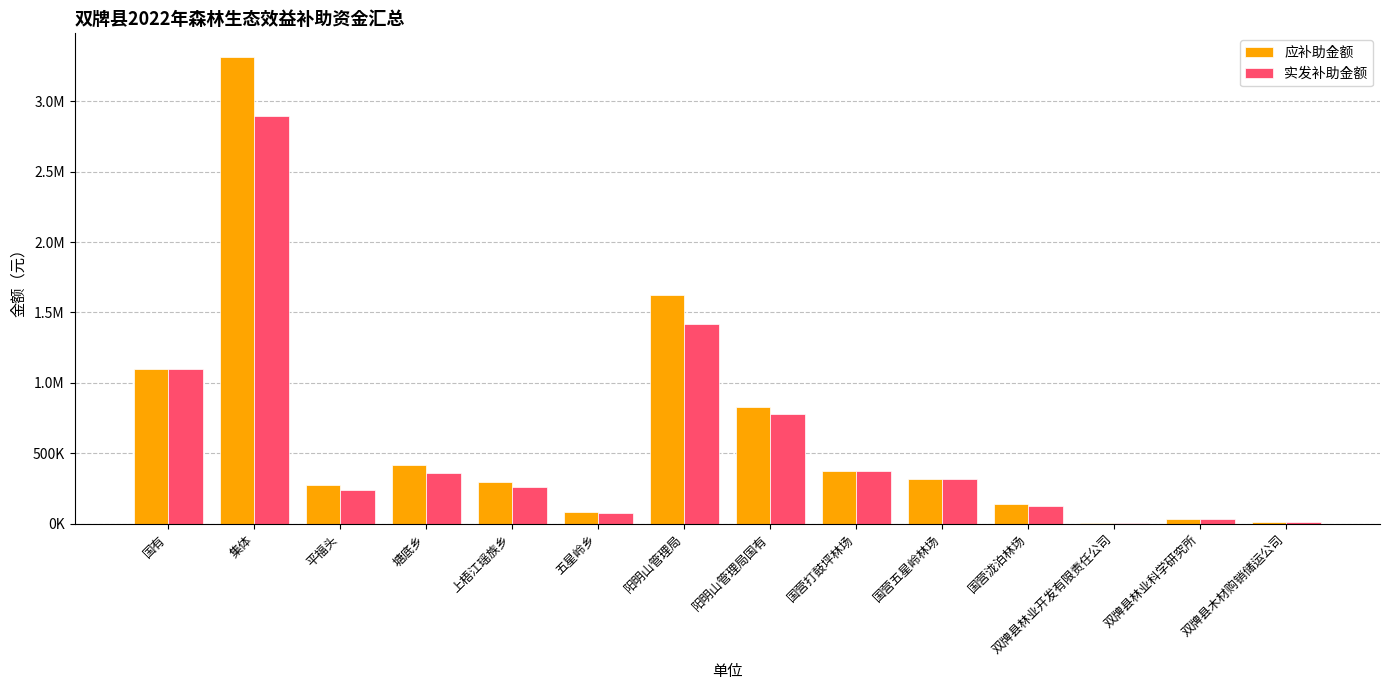

True or false: 实发补助金额 has a value of 319882.3 at 国有.

False